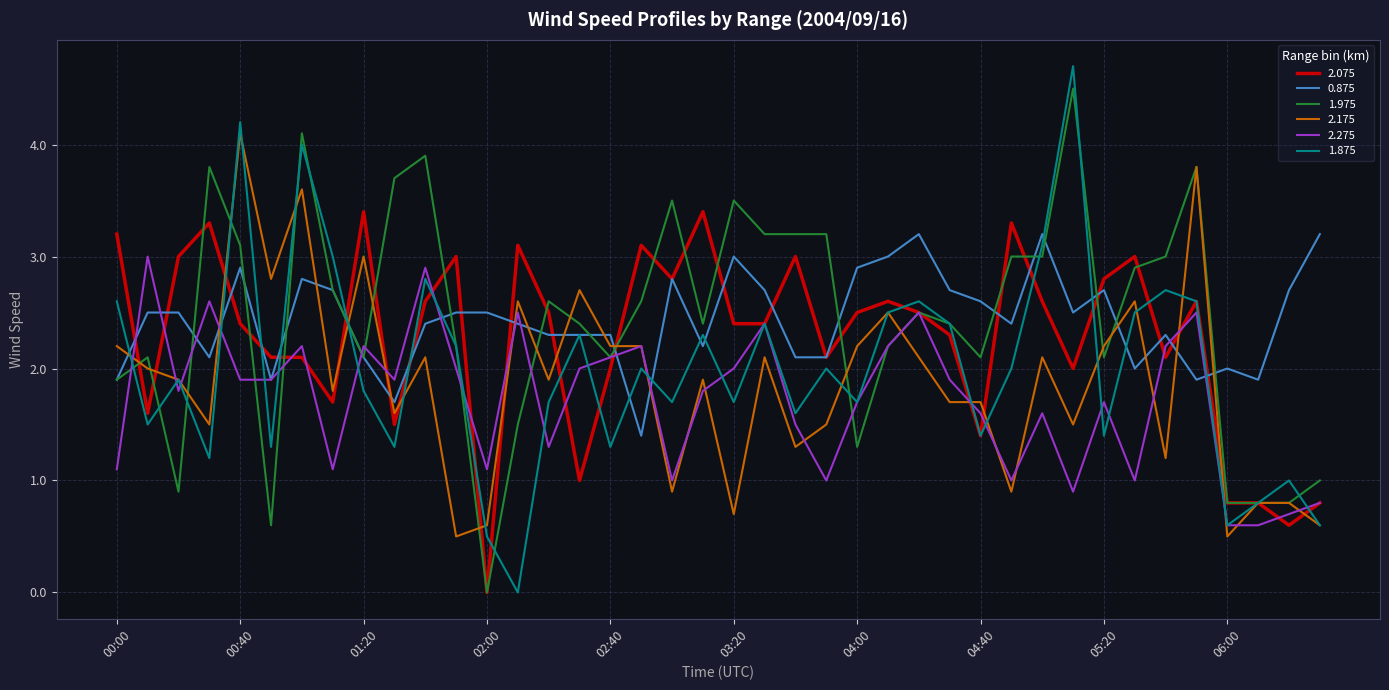

What is the difference between the maximum and second lowest values in the 2.275 series?

2.4